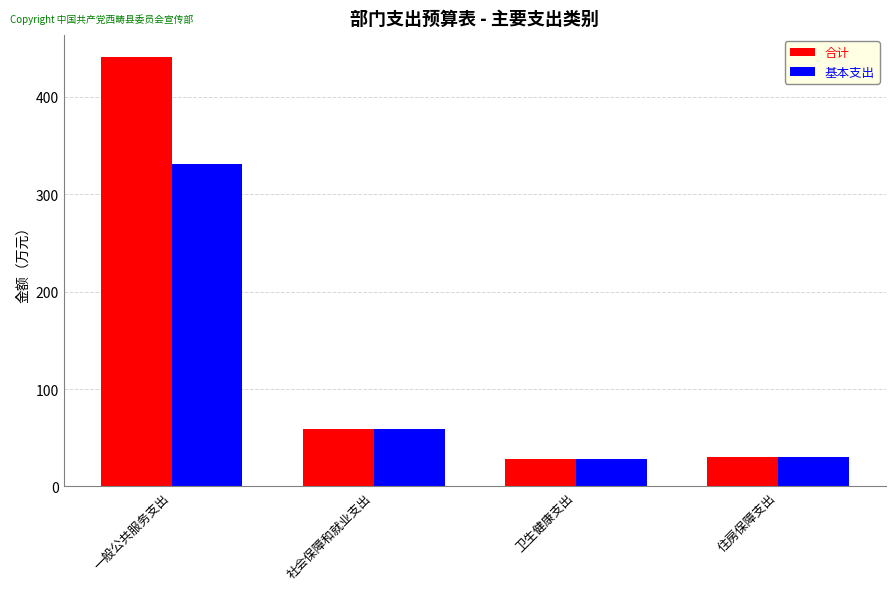

What position from the right is 一般公共服务支出?

4